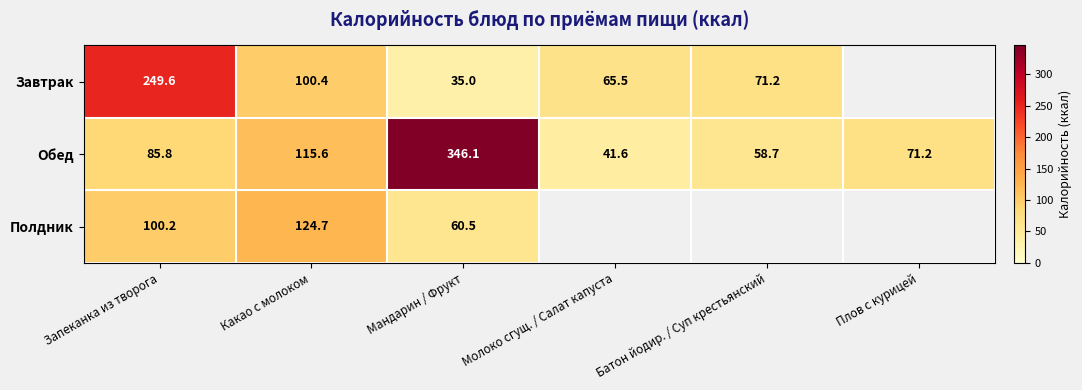

Rank the series at Запеканка из творога from highest to lowest value.

Завтрак, Полдник, Обед